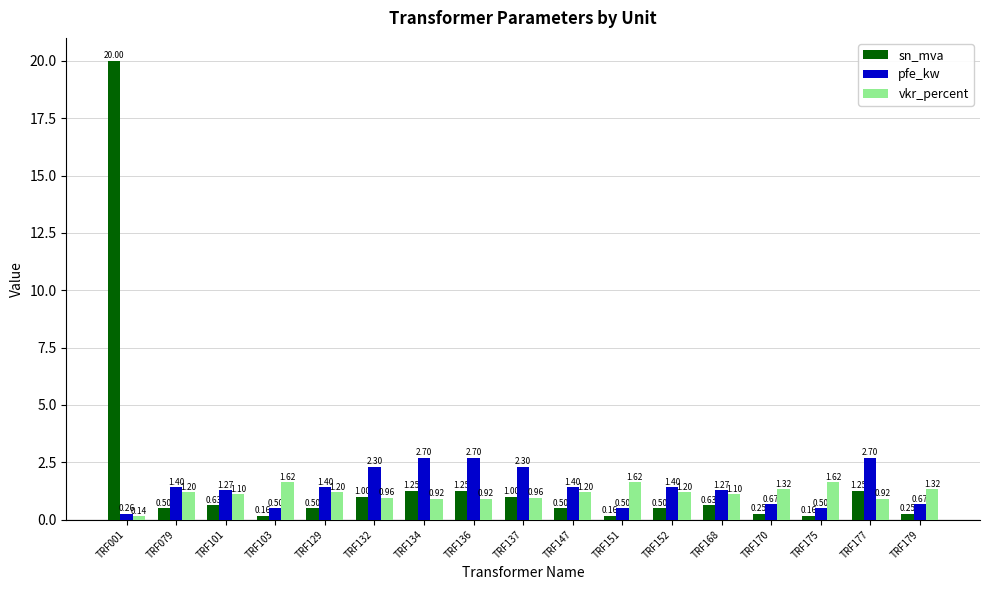

What is the difference between the second highest and minimum values in the vkr_percent series?

1.5